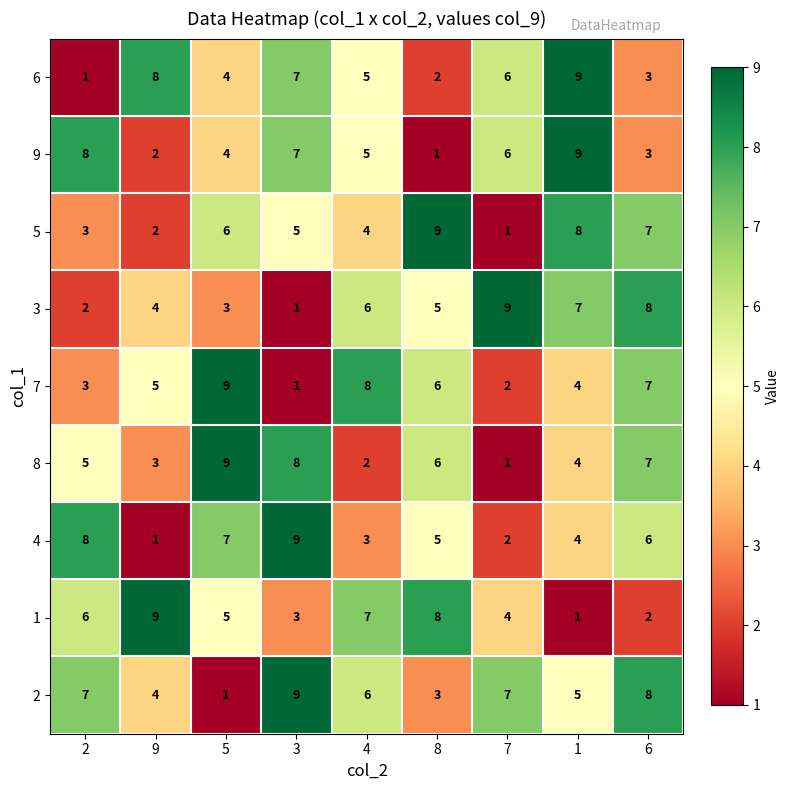

Which series changed the most between 3 and 7?

3